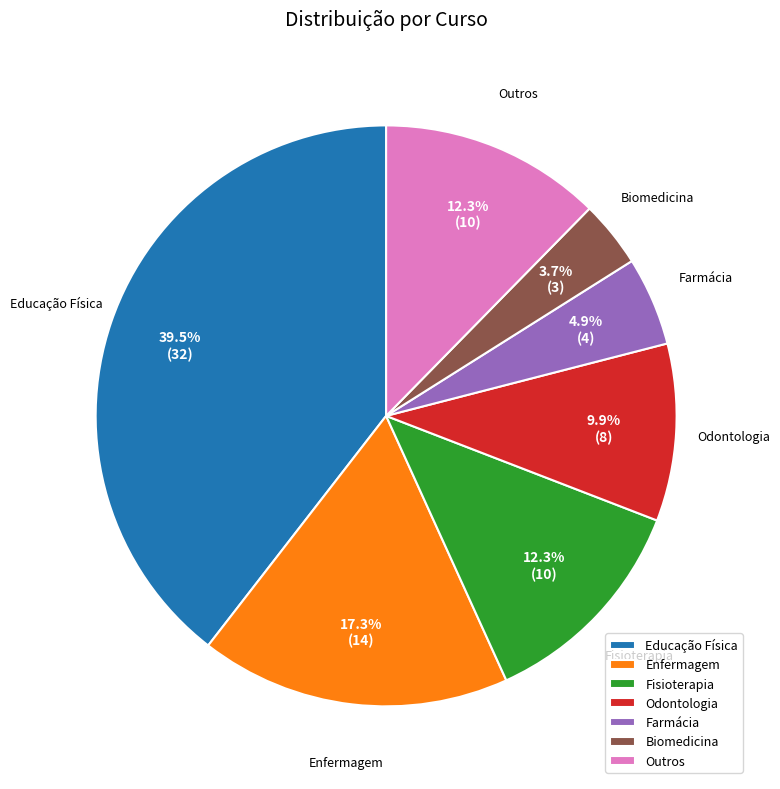

To the nearest percent, what is the combined percentage of Outros and Odontologia?

22%